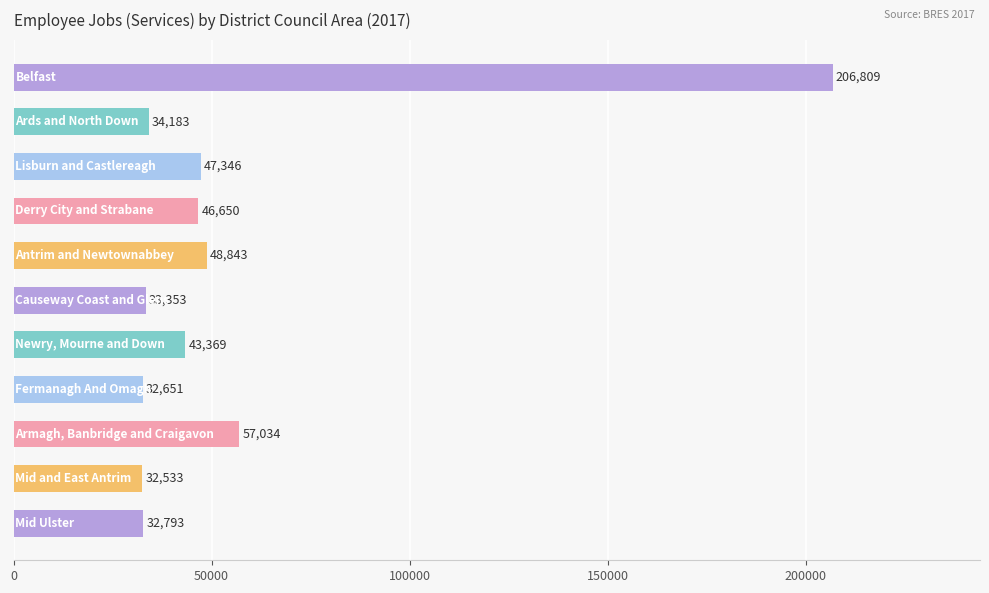

What is the greatest value displayed?

206809